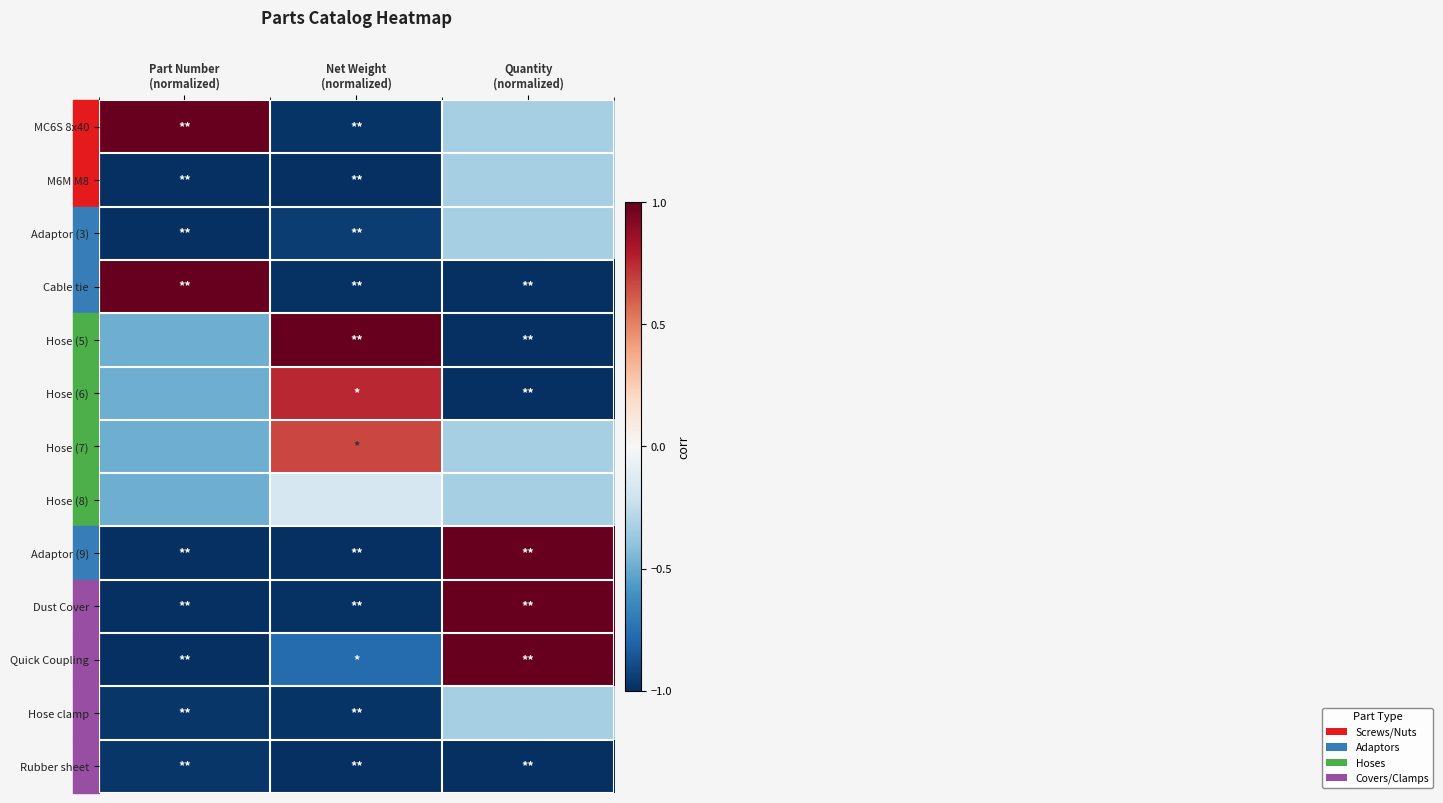

Between Net Weight
(normalized) and Part Number
(normalized), which is larger?

Part Number
(normalized)